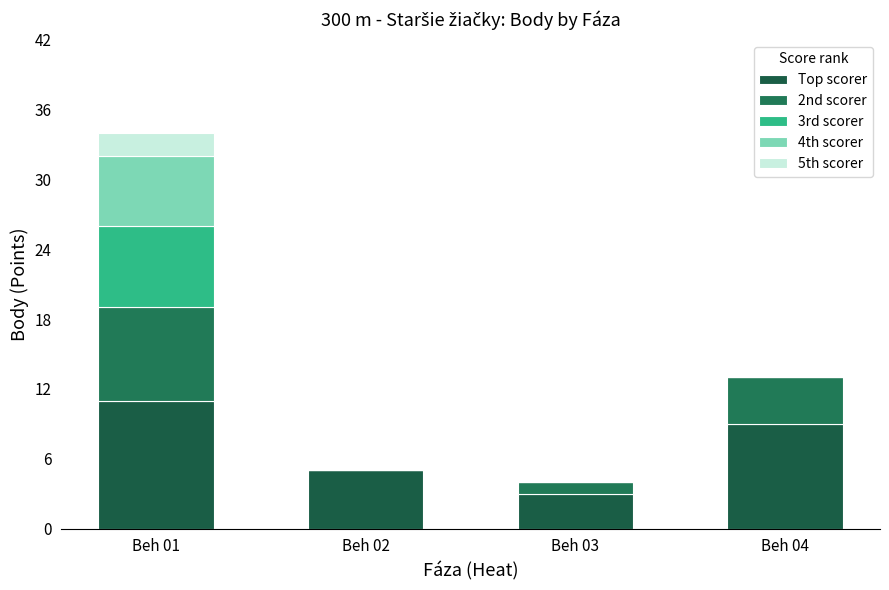

Are the bars horizontal?

No